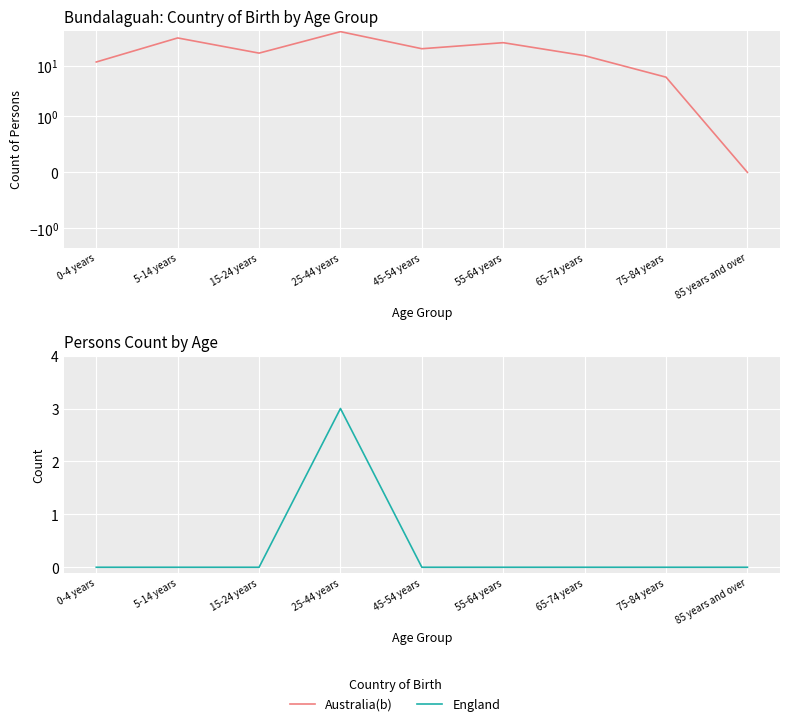

What is the value of the Australia(b) point at the 2nd from the left?

36